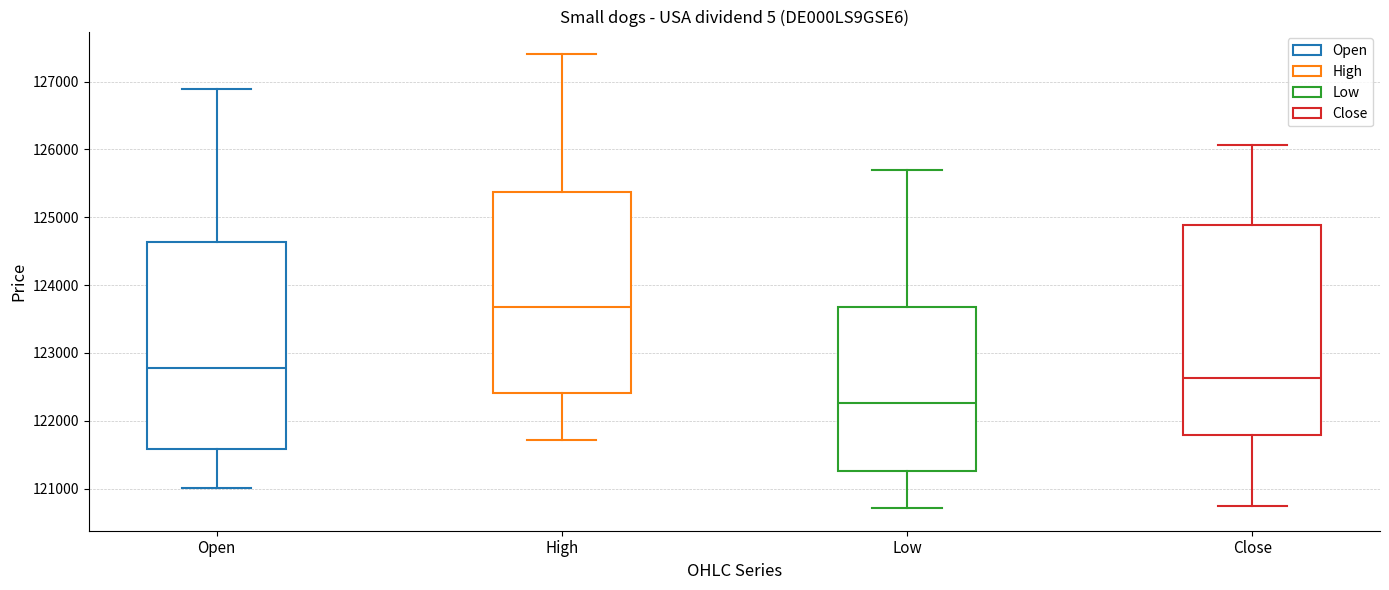

Where is the upper edge of the box for Low on the y-axis? The values are not printed on the chart, so give them approximately, as read against the axis.

123700